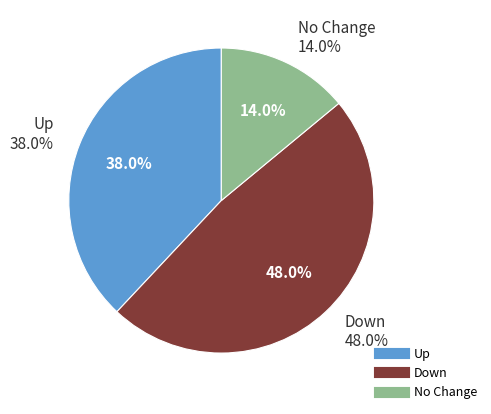

What is the change in value from up to down?

+10